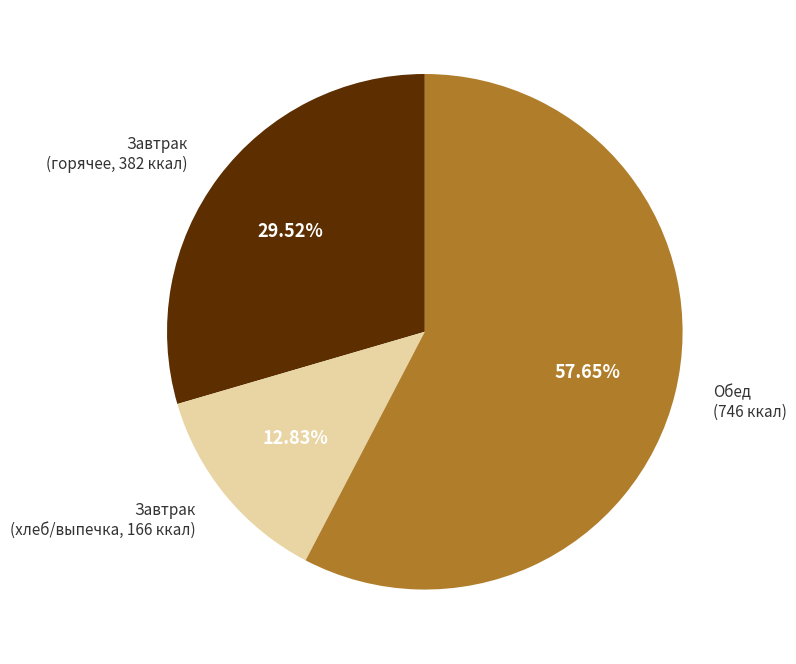

Is the sum of Завтрак (хлеб/выпечка, 166 ккал) and Обед (746 ккал) greater than half?

Yes